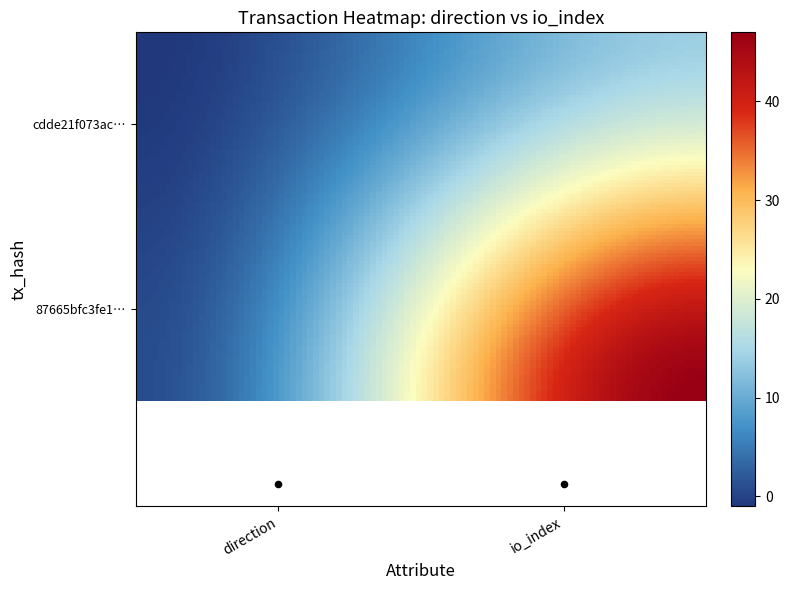

How many 87665bfc3fe1af51d1544b1e38b41516ae1a2cc values are between 1 and 47?

2